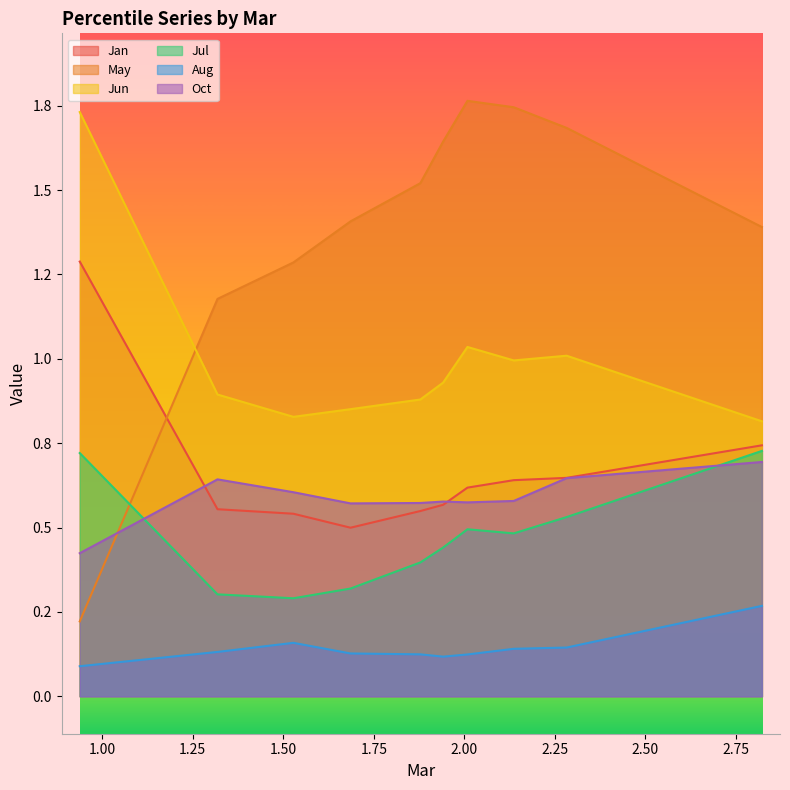

True or false: May has more than 2 points higher than both neighbors.

False